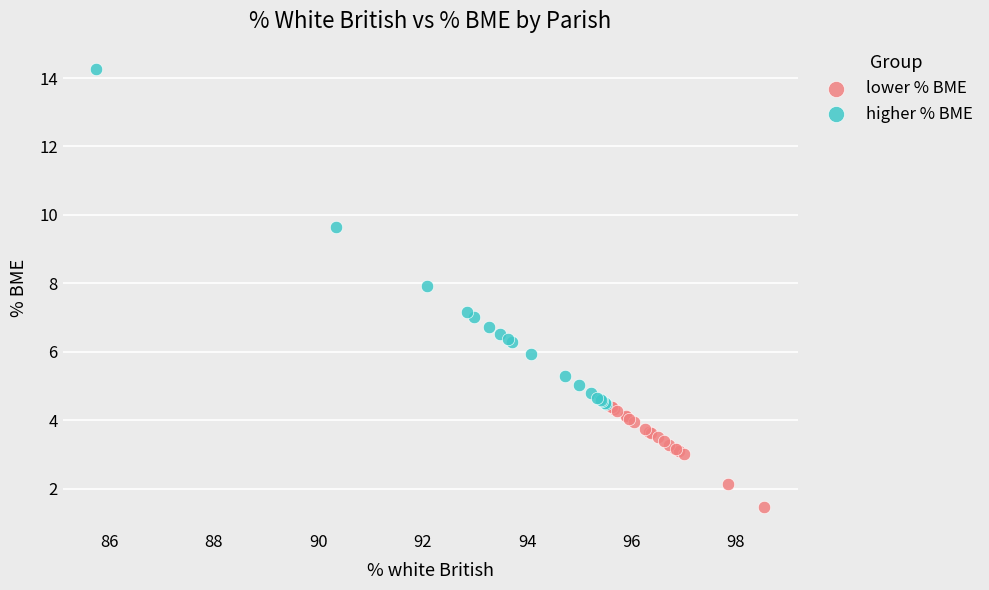

What are all the series names shown in the legend?

lower % BME, higher % BME